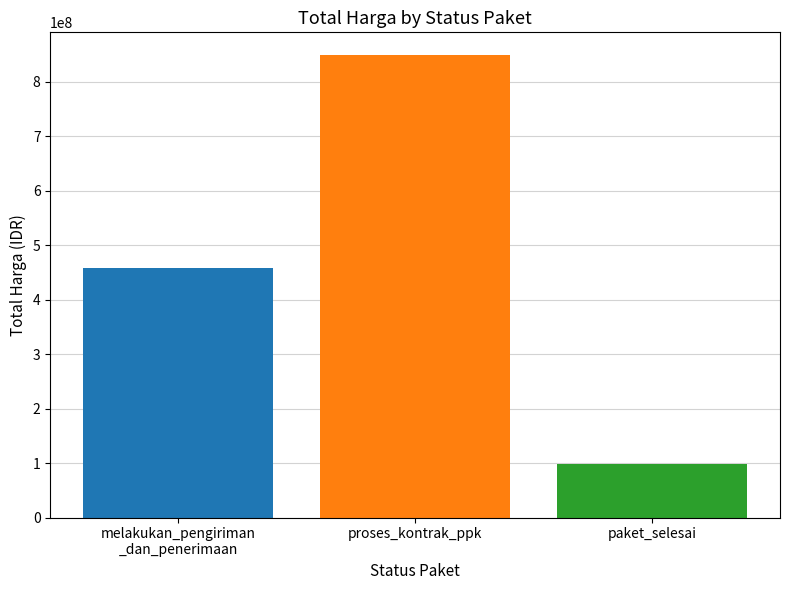

Reading left to right, extract all data points from this chart.

458165000	848725000	97752500